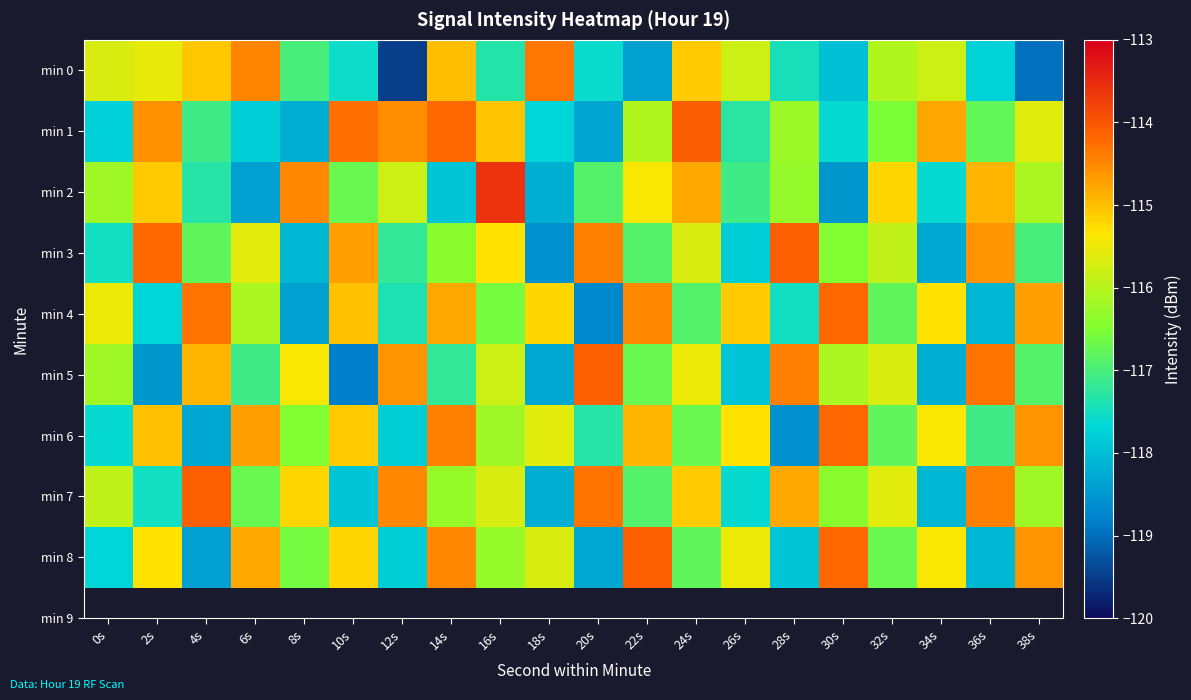

Reading left to right, transcribe all the data shown in this chart.

min 0: 0s=-115.7	2s=-115.6	4s=-115.1	6s=-114.5	8s=-117.0	10s=-117.6	12s=-119.5	14s=-115.0	16s=-117.3	18s=-114.3	20s=-117.6	22s=-118.4	24s=-115.1	26s=-115.8	28s=-117.4	30s=-118.0	32s=-116.1	34s=-115.8	36s=-117.8	38s=-119.0
min 1: 0s=-117.8	2s=-114.6	4s=-117.1	6s=-117.8	8s=-118.2	10s=-114.3	12s=-114.6	14s=-114.2	16s=-115.0	18s=-117.7	20s=-118.3	22s=-116.1	24s=-114.1	26s=-117.3	28s=-116.2	30s=-117.6	32s=-116.5	34s=-114.8	36s=-116.8	38s=-115.6
min 2: 0s=-116.2	2s=-115.1	4s=-117.3	6s=-118.4	8s=-114.5	10s=-116.7	12s=-115.8	14s=-117.9	16s=-113.6	18s=-118.2	20s=-116.9	22s=-115.4	24s=-114.8	26s=-117.1	28s=-116.3	30s=-118.5	32s=-115.2	34s=-117.6	36s=-114.9	38s=-116.1
min 3: 0s=-117.5	2s=-114.2	4s=-116.8	6s=-115.6	8s=-118.1	10s=-114.7	12s=-117.2	14s=-116.4	16s=-115.3	18s=-118.6	20s=-114.4	22s=-116.9	24s=-115.7	26s=-117.8	28s=-114.1	30s=-116.5	32s=-115.9	34s=-118.3	36s=-114.6	38s=-117.0
min 4: 0s=-115.5	2s=-117.7	4s=-114.3	6s=-116.1	8s=-118.4	10s=-115.0	12s=-117.4	14s=-114.8	16s=-116.6	18s=-115.2	20s=-118.7	22s=-114.5	24s=-116.9	26s=-115.1	28s=-117.5	30s=-114.2	32s=-116.8	34s=-115.3	36s=-118.1	38s=-114.7
min 5: 0s=-116.2	2s=-118.5	4s=-114.9	6s=-117.1	8s=-115.4	10s=-118.8	12s=-114.6	14s=-117.2	16s=-115.8	18s=-118.3	20s=-114.1	22s=-116.7	24s=-115.5	26s=-117.9	28s=-114.4	30s=-116.1	32s=-115.7	34s=-118.2	36s=-114.3	38s=-116.9
min 6: 0s=-117.6	2s=-115.0	4s=-118.3	6s=-114.7	8s=-116.5	10s=-115.1	12s=-117.8	14s=-114.4	16s=-116.2	18s=-115.6	20s=-117.3	22s=-114.9	24s=-116.7	26s=-115.3	28s=-118.6	30s=-114.2	32s=-116.8	34s=-115.4	36s=-117.1	38s=-114.6
min 7: 0s=-115.9	2s=-117.5	4s=-114.1	6s=-116.7	8s=-115.2	10s=-117.9	12s=-114.5	14s=-116.3	16s=-115.7	18s=-118.2	20s=-114.3	22s=-116.9	24s=-115.1	26s=-117.6	28s=-114.8	30s=-116.4	32s=-115.6	34s=-118.1	36s=-114.4	38s=-116.2
min 8: 0s=-117.7	2s=-115.3	4s=-118.4	6s=-114.8	8s=-116.6	10s=-115.2	12s=-117.8	14s=-114.5	16s=-116.3	18s=-115.7	20s=-118.3	22s=-114.1	24s=-116.8	26s=-115.5	28s=-117.9	30s=-114.2	32s=-116.7	34s=-115.4	36s=-118.1	38s=-114.6